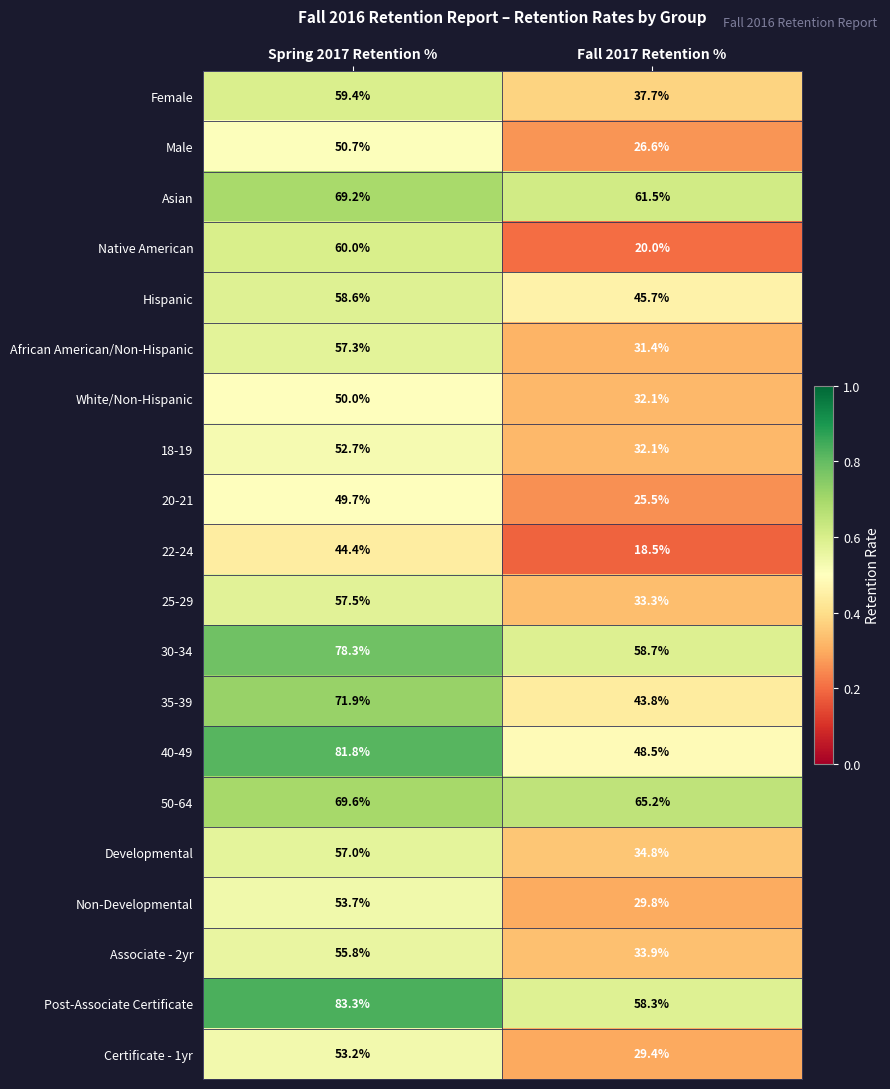

What is the difference between the maximum and minimum values in the 20-21 series?

24.2